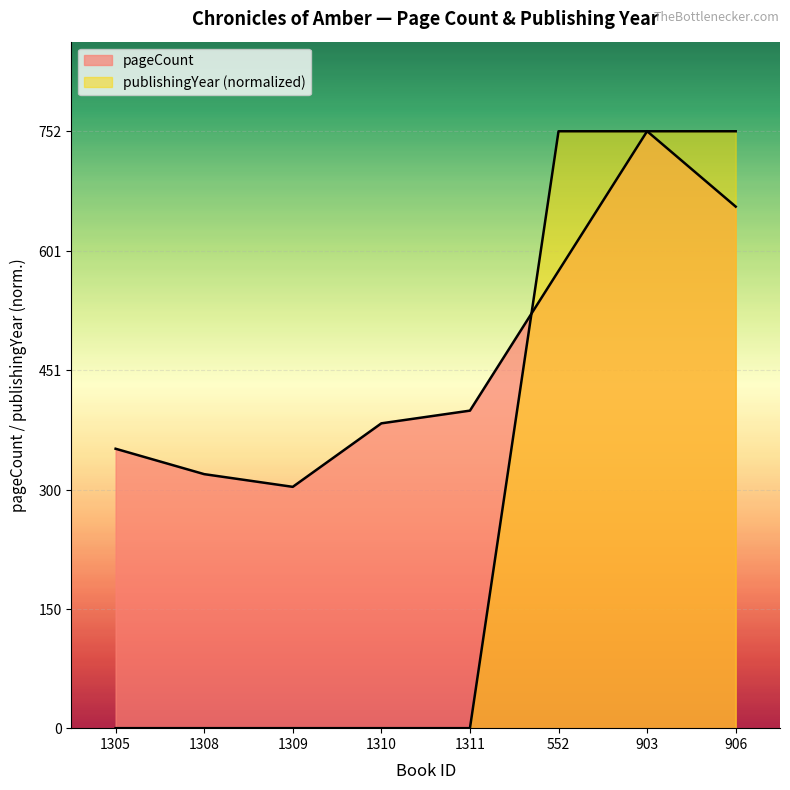

How many lines are shown in the chart?

2